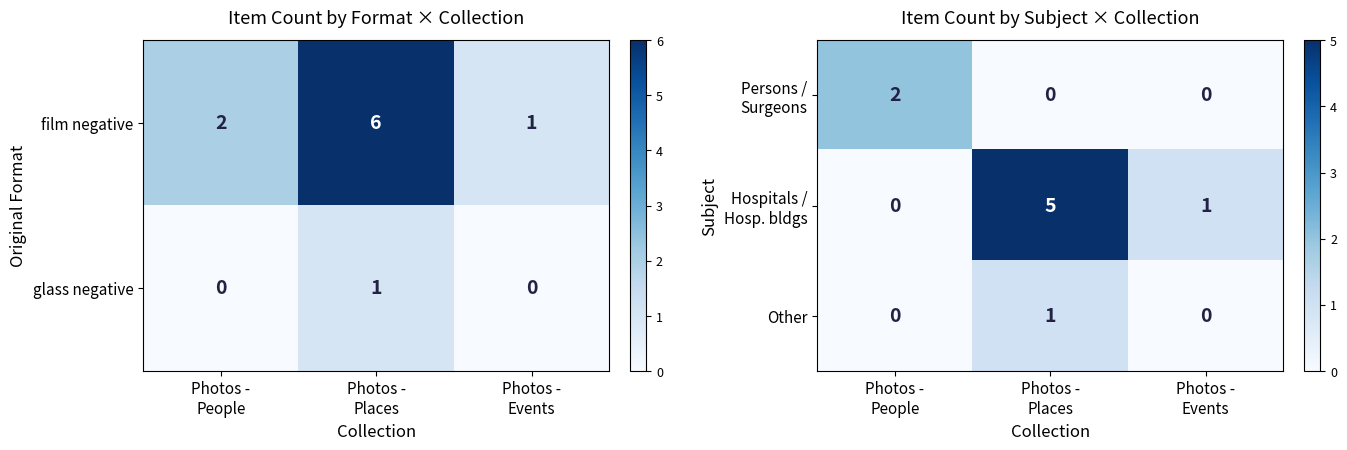

Between Photos -
Places and Photos -
Events, which is larger?

Photos -
Places